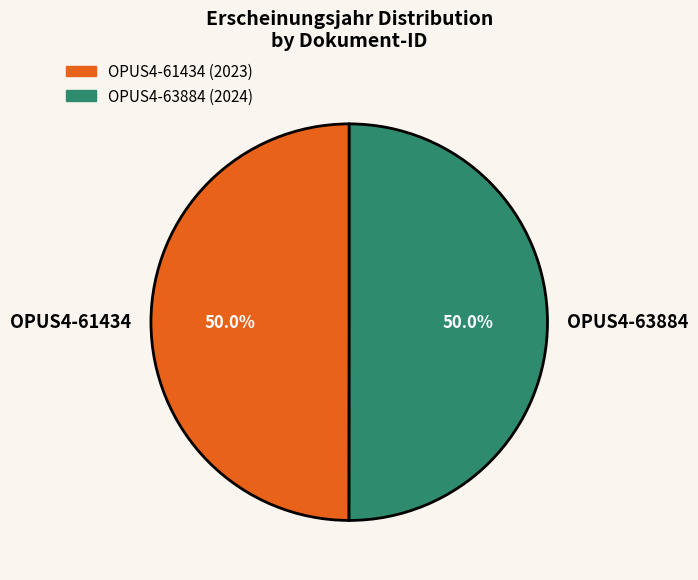

What percentage do OPUS4-61434 and OPUS4-63884 together represent?

100.0%